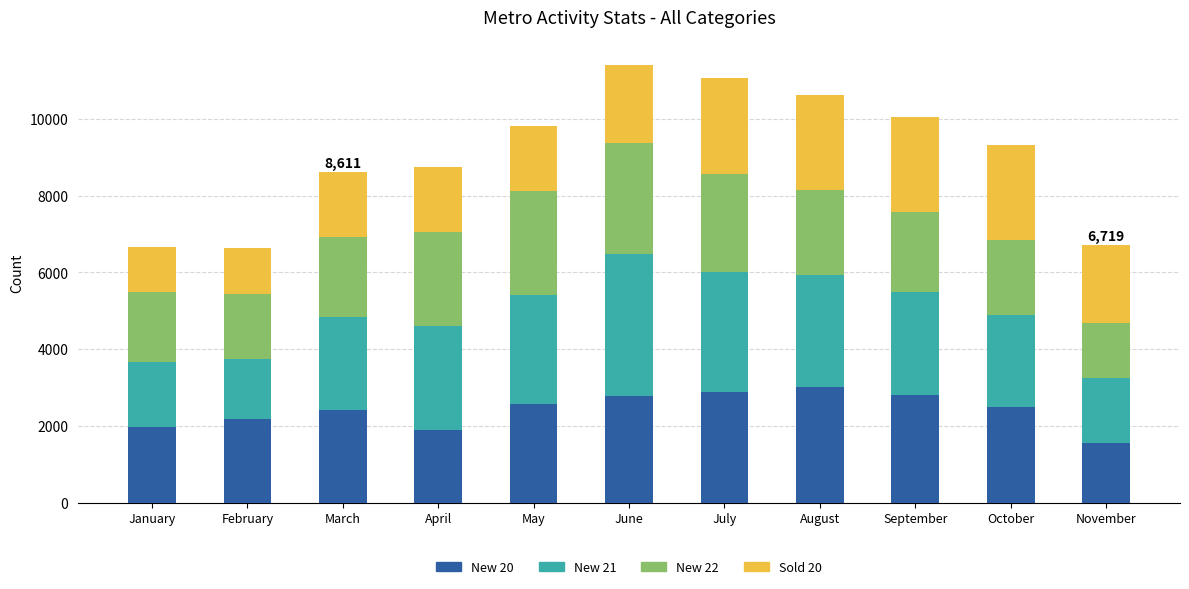

What is the lowest value of the New 20 series?

1562